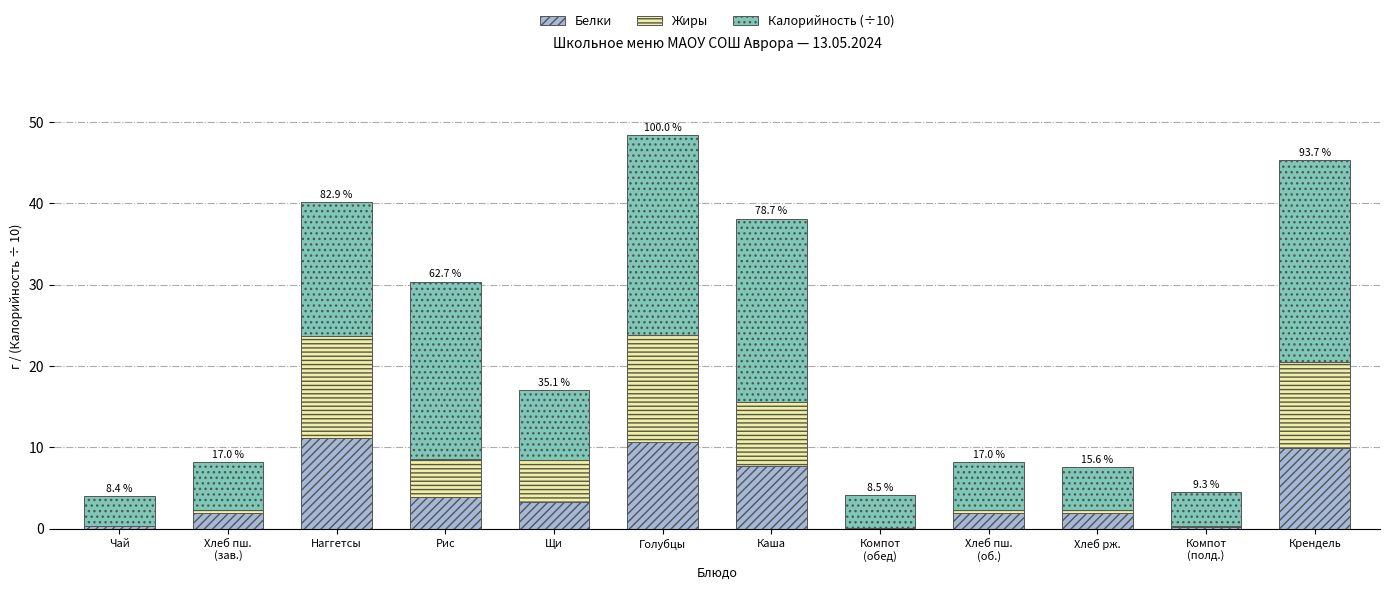

What is the sum of all Белки values?

53.0